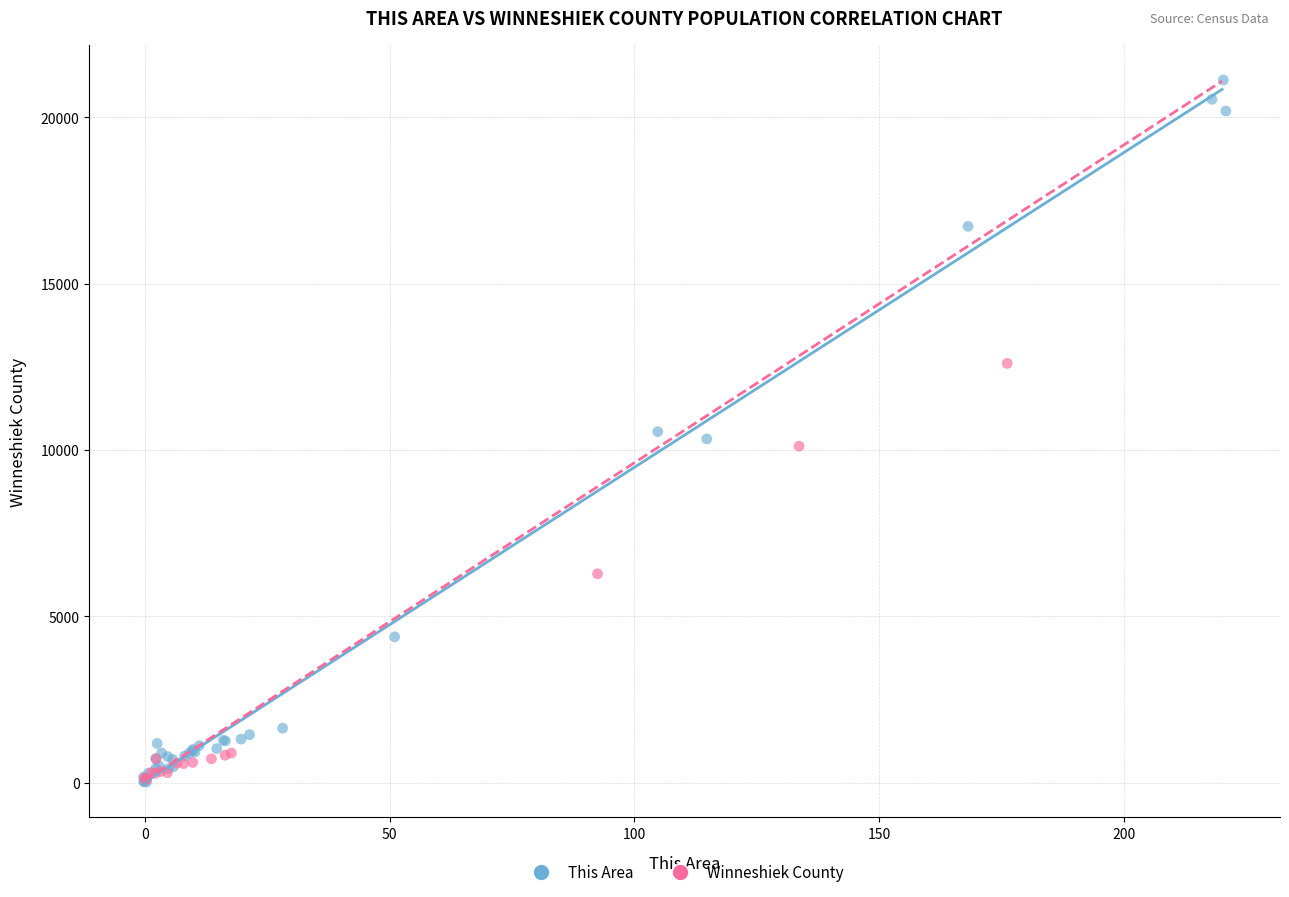

Which series contains the highest Y value?

This Area